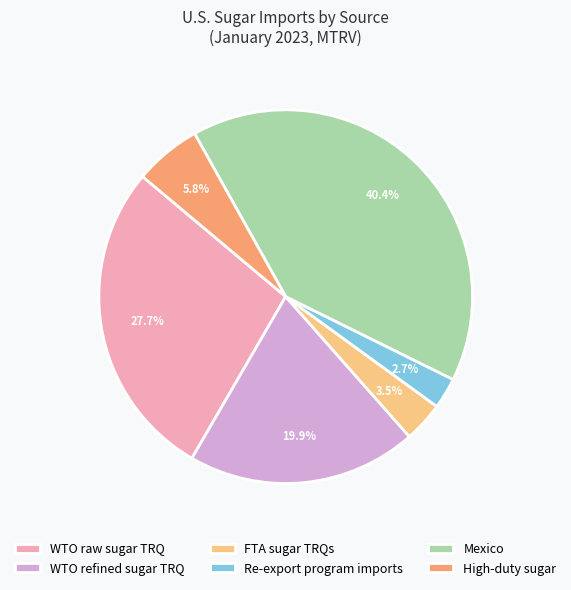

What percentage do High-duty sugar and WTO raw sugar TRQ together represent?

33.5%